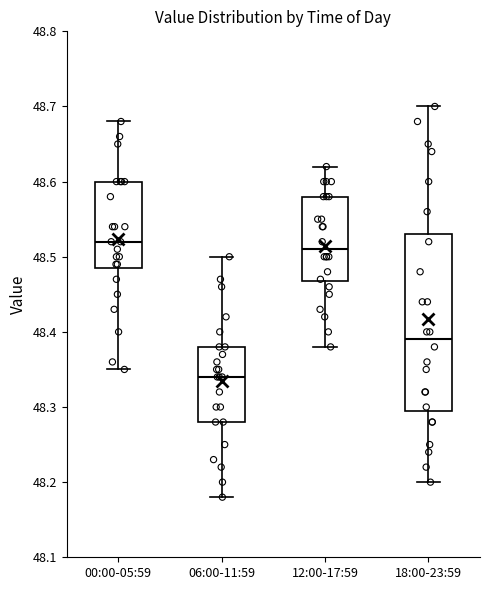

Reading left to right, transcribe this box plot: for each box, give where its median line is, the range the box spans, and where its two whiskers end, as read against the y-axis. The values are not printed on the chart, so give them approximately, as read against the axis.

00:00-05:59: median 48.52, box 48.49 to 48.60, whiskers 48.35 to 48.68
06:00-11:59: median 48.34, box 48.28 to 48.38, whiskers 48.18 to 48.50
12:00-17:59: median 48.51, box 48.47 to 48.58, whiskers 48.38 to 48.62
18:00-23:59: median 48.39, box 48.30 to 48.53, whiskers 48.20 to 48.70